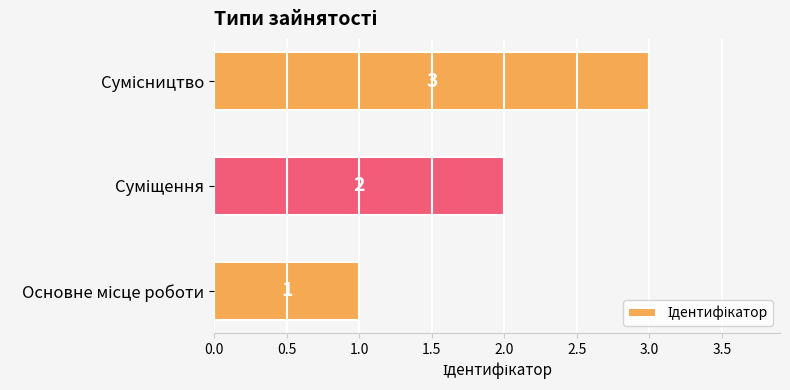

Count the values in the range 1 to 3.

3